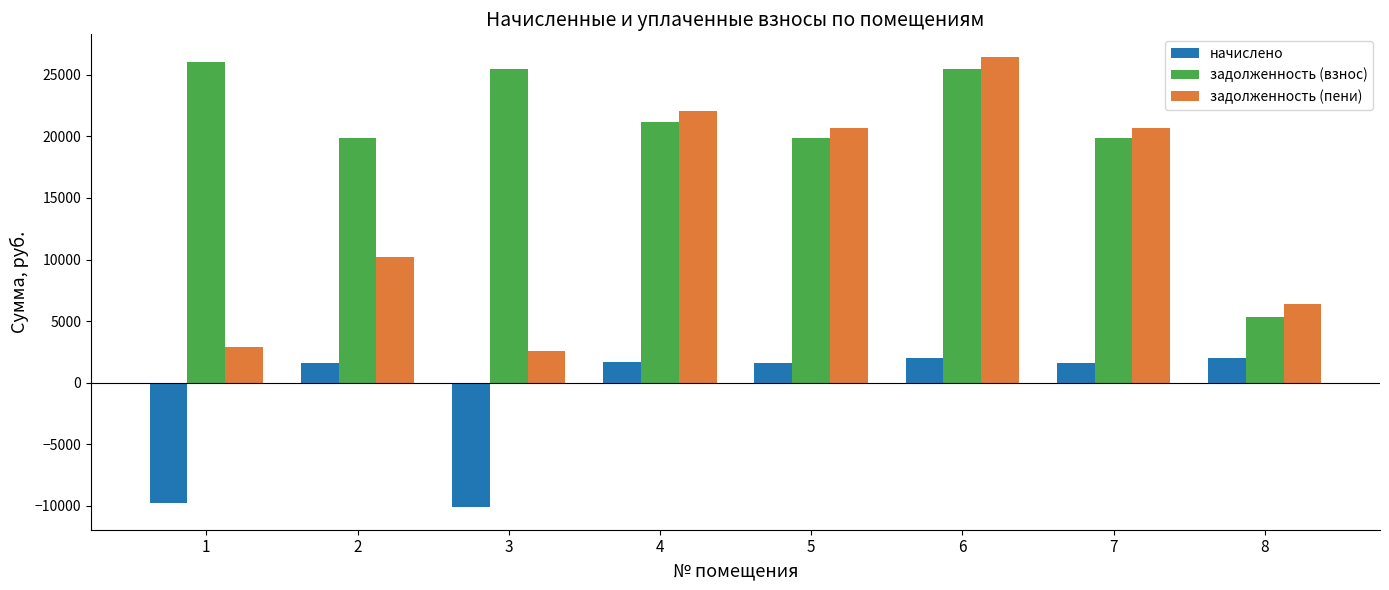

The задолженность (пени) series shows 6366.6 at 8. True or false?

True